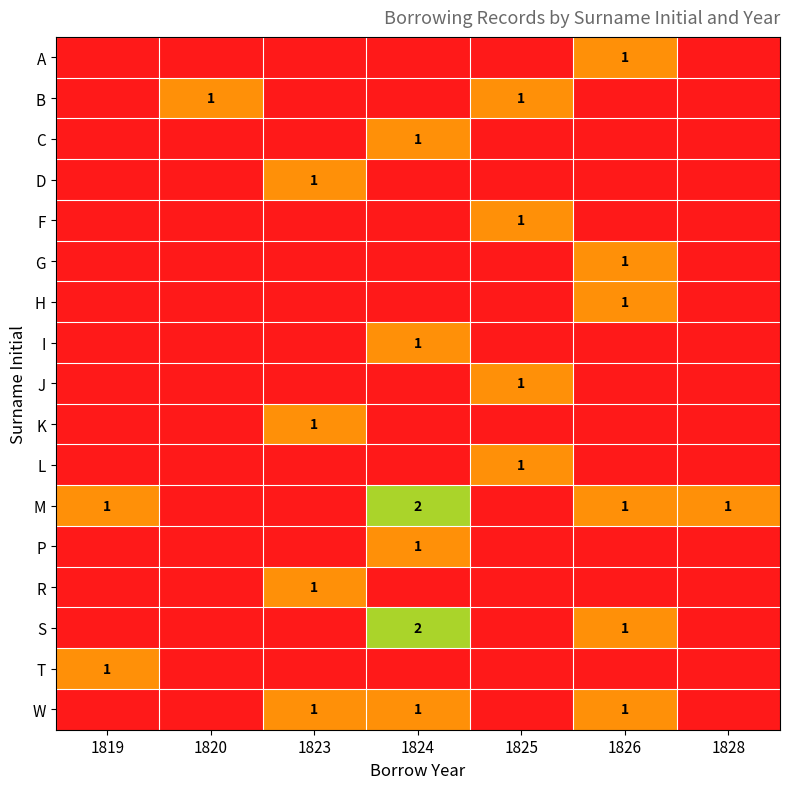

How many categories are shown in the chart?

7